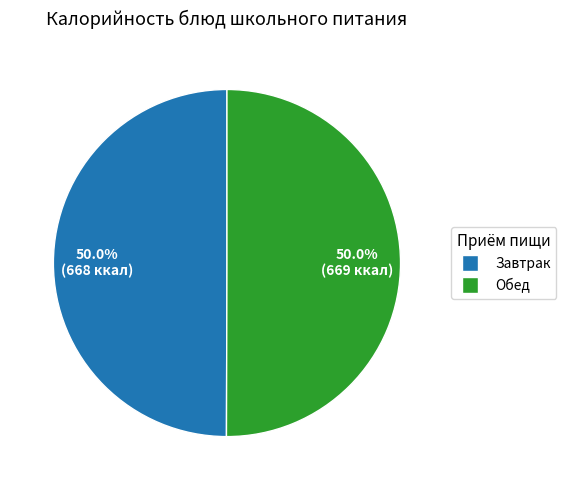

Approximately how many times larger is the value at Завтрак compared to Обед?

1.0